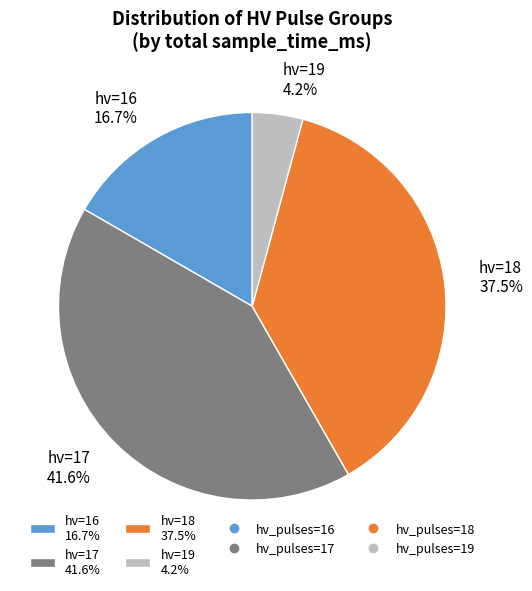

Which category has the smallest portion of the pie?

hv=19 4.2%